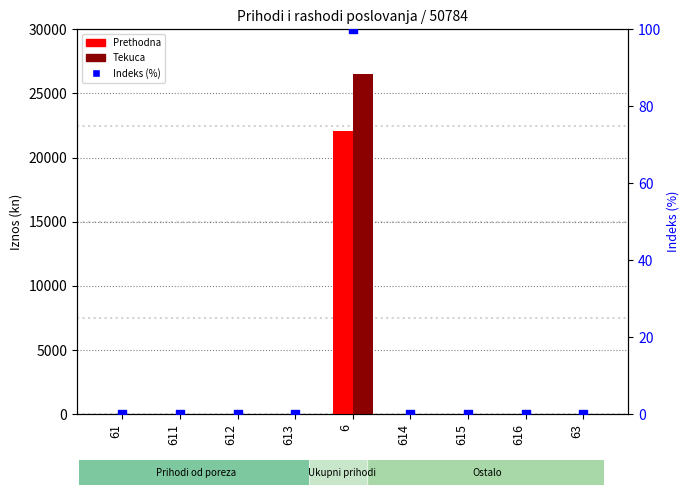

Which series contains the lowest Y value?

Ostvareno prethodna